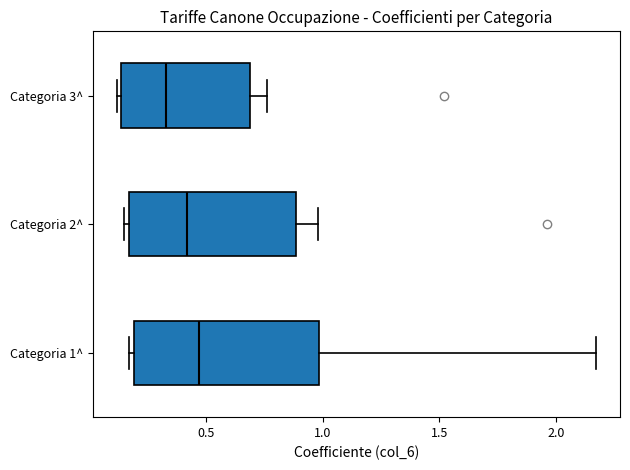

Where does the right whisker of the box for Categoria 1^ end on the x-axis? The values are not printed on the chart, so give them approximately, as read against the axis.

2.15